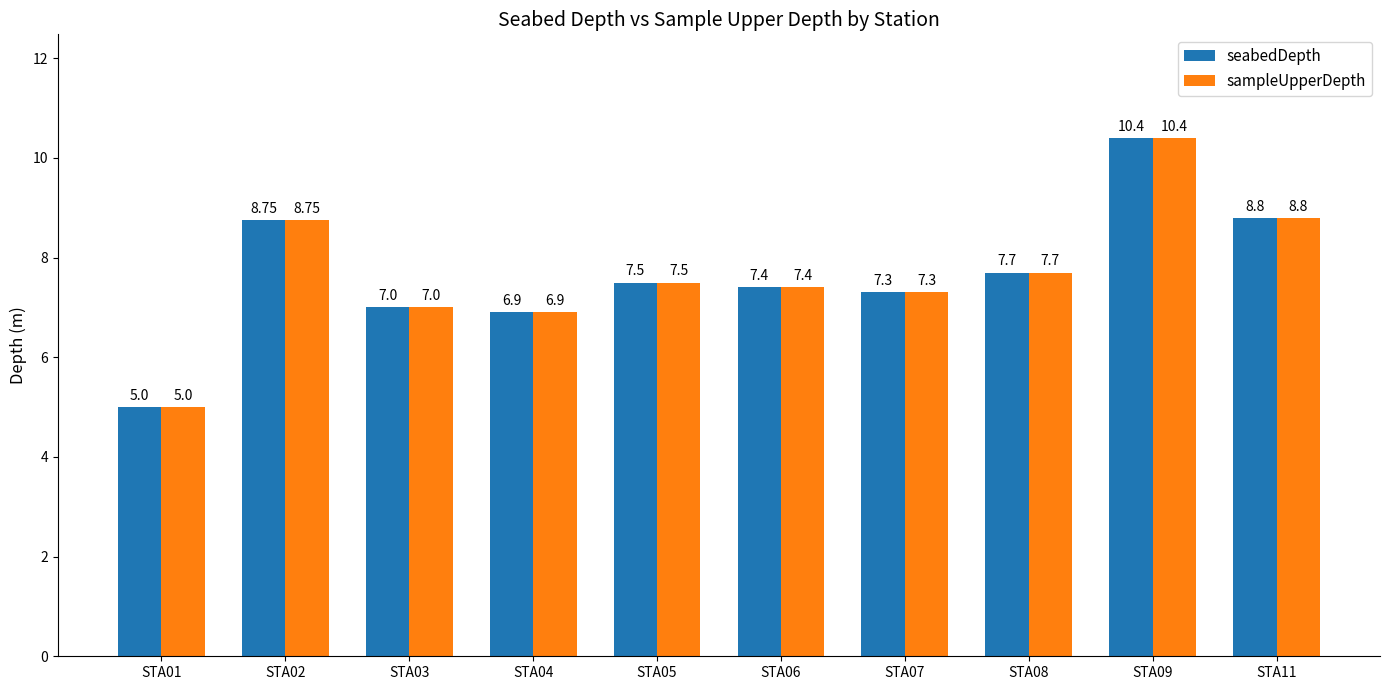

What is the difference between the maximum and minimum values in the seabedDepth series?

5.4